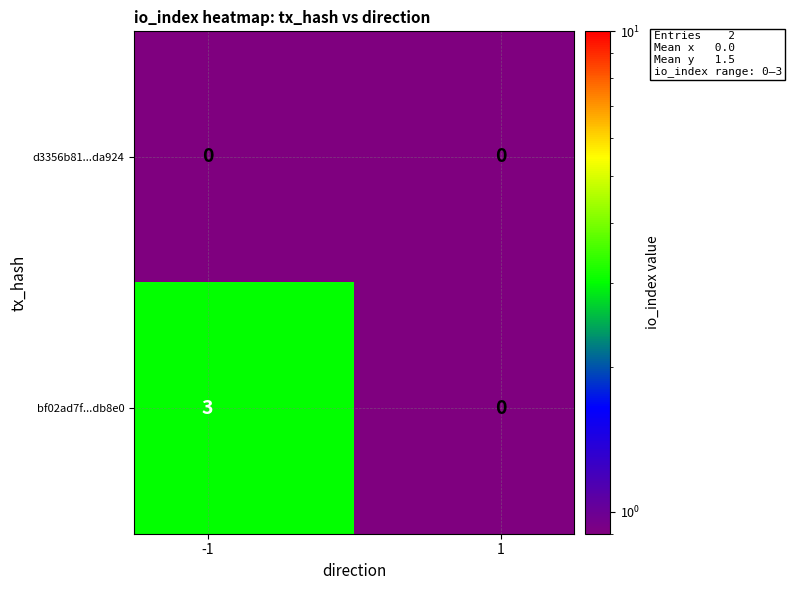

What is the maximum value for bf02ad7f...db8e0?

3